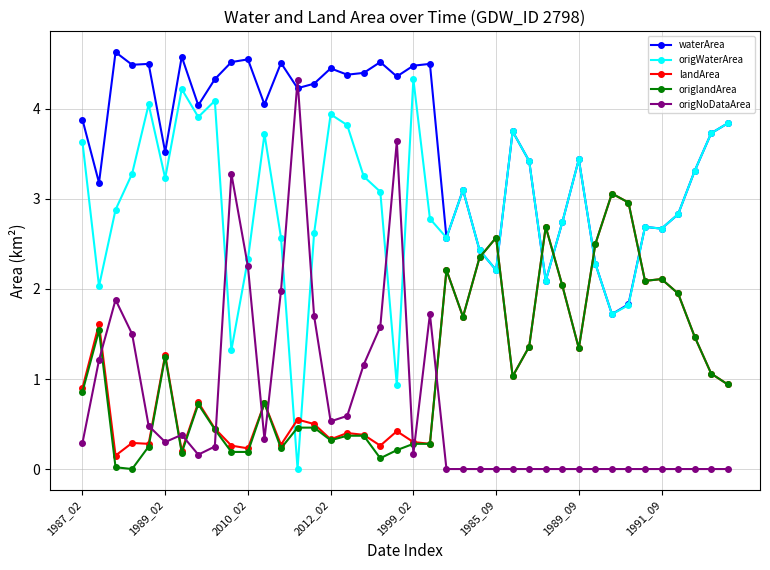

What is the sum of all landArea values?

46.2